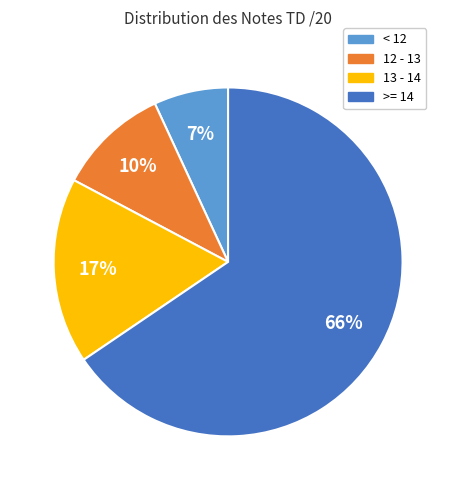

Combined, do < 12 and >= 14 account for over 50%?

Yes